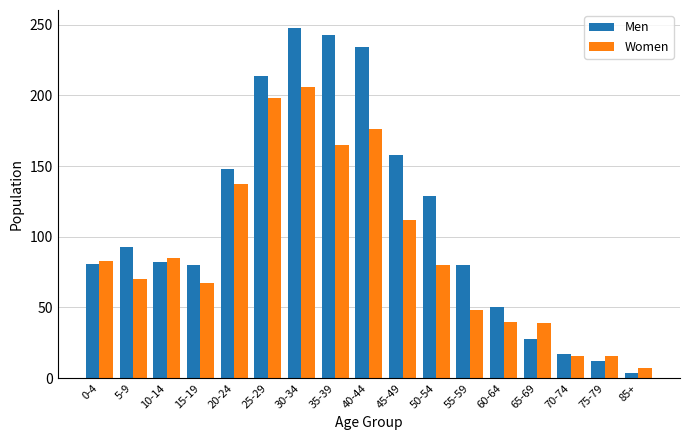

How many bars are there in total?

34